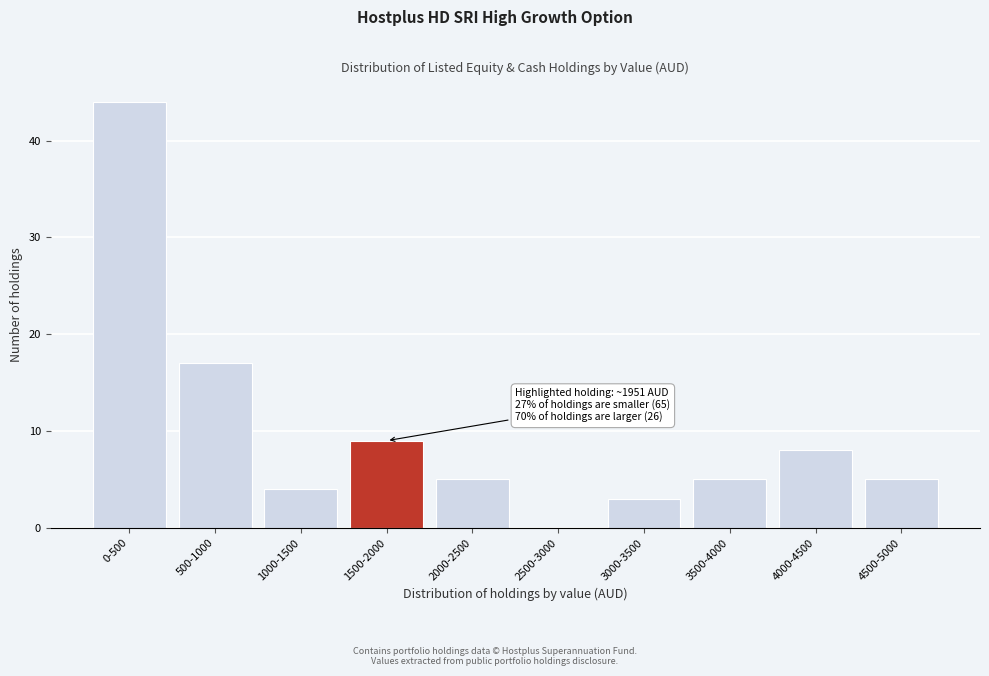

Reading right to left, list all the values displayed in this chart.

4500-5000=5	4000-4500=8	3500-4000=5	3000-3500=3	2500-3000=0	2000-2500=5	1500-2000=9	1000-1500=4	500-1000=17	0-500=44